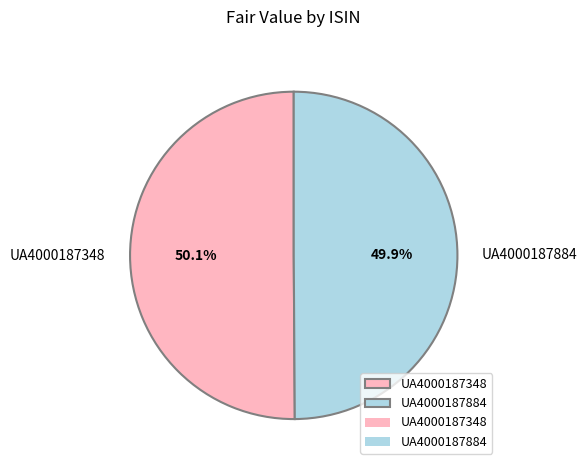

Approximately how many times larger is the value at UA4000187348 compared to UA4000187884?

1.0